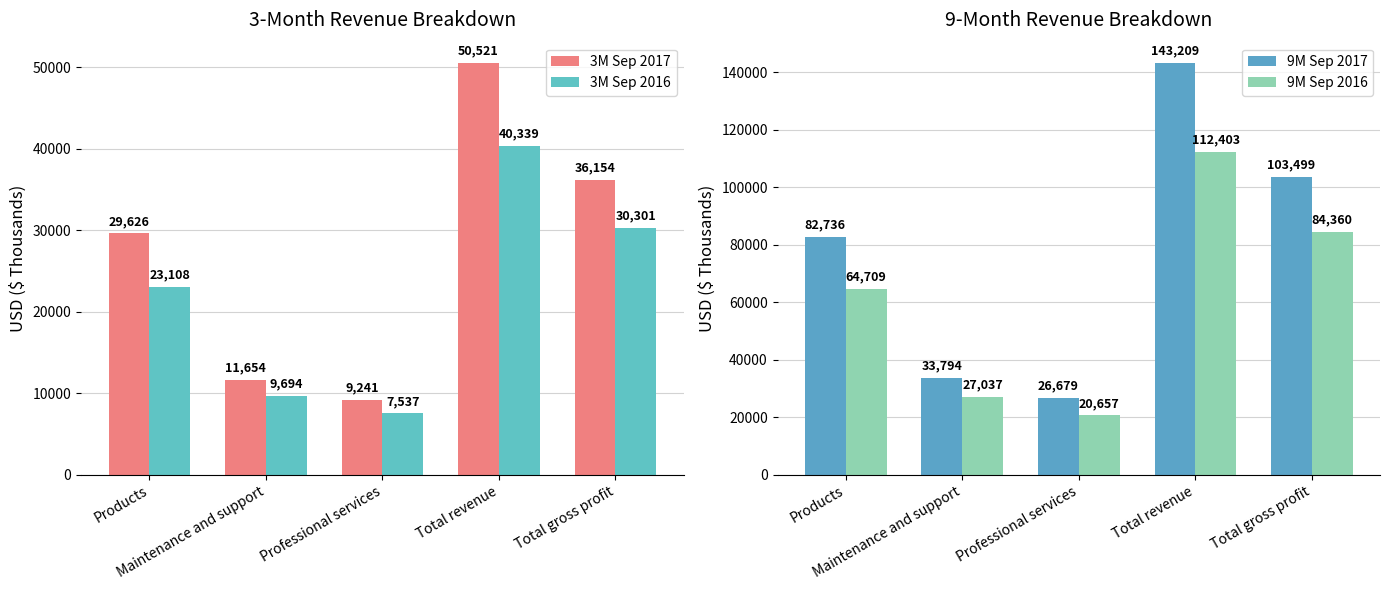

At which label is 9M Sep 2016 closest to 66530?

Products